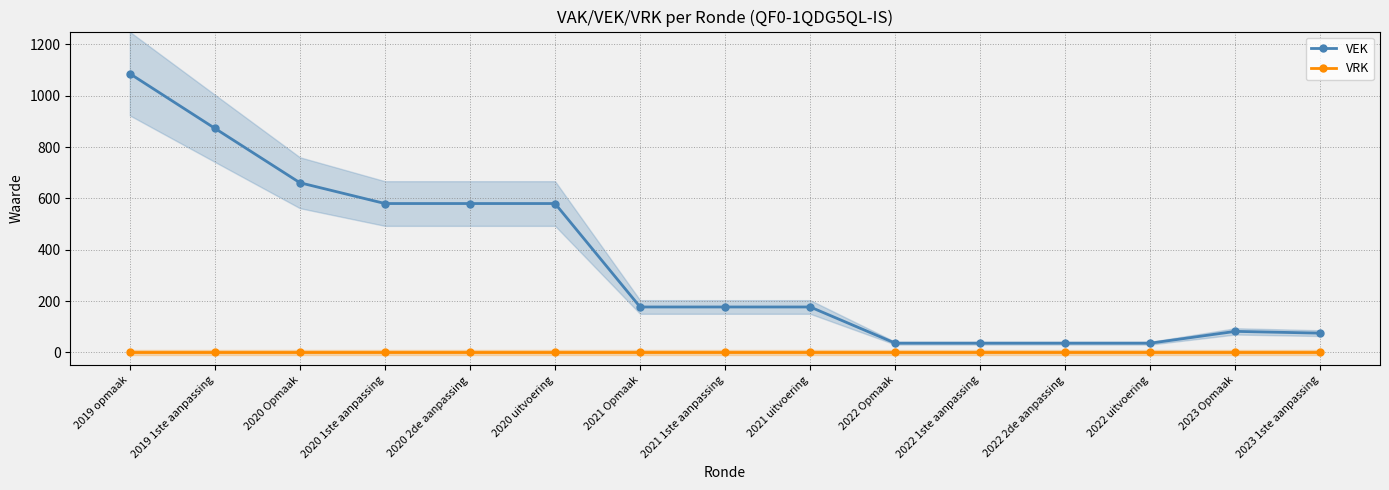

Rank the series by their maximum value, from lowest to highest.

VRK, VEK